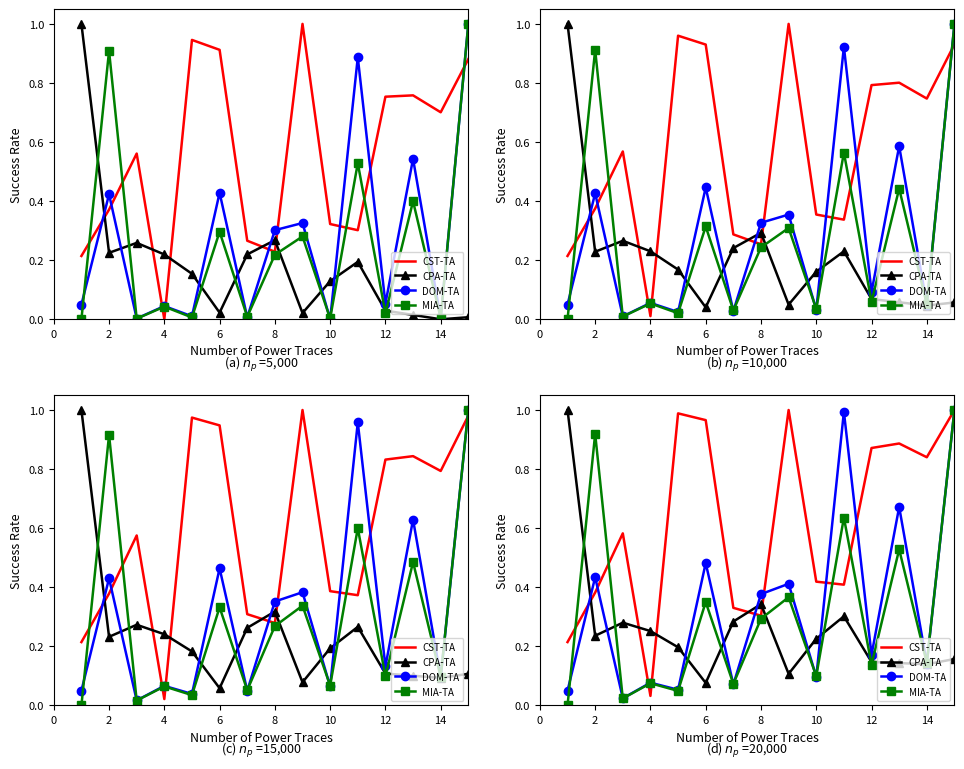

Rank the series at 12 from highest to lowest value.

CST-TA, CPA-TA, MIA-TA, DOM-TA